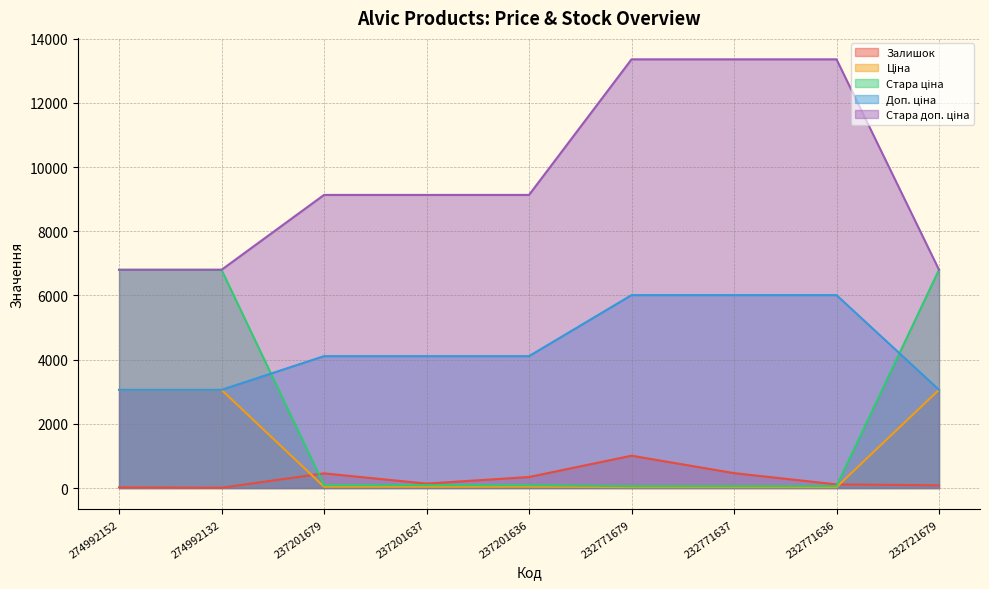

Where is Ціна nearest to the value 1543?

237201679